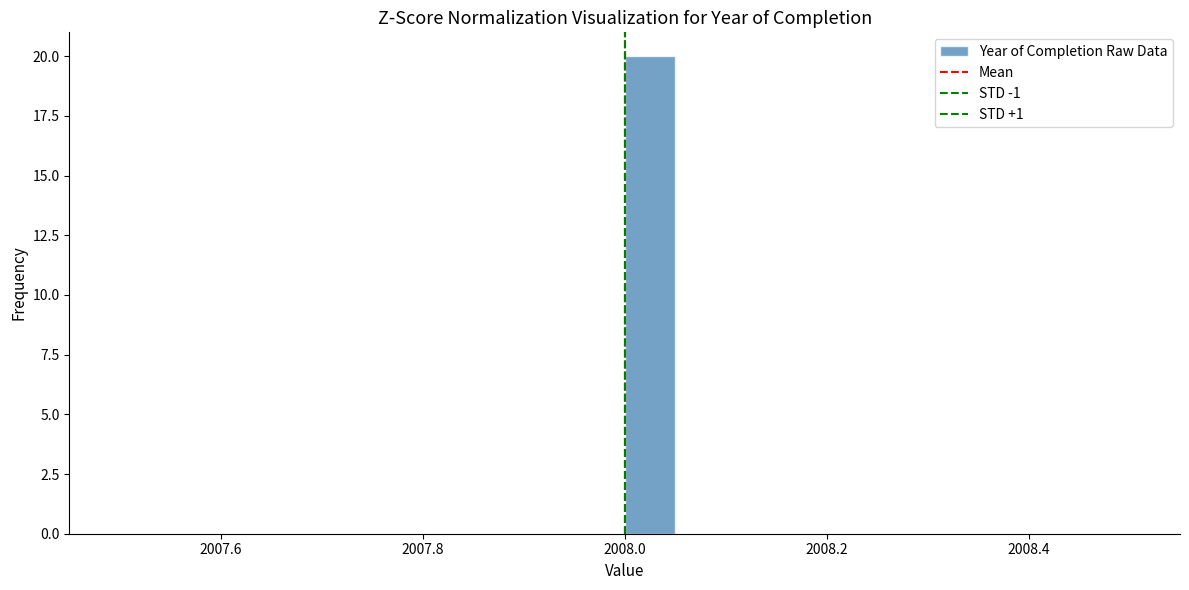

Around what value on the x-axis is the tallest bar? Give the approximate position of its centre, as read against the axis.

2008.02